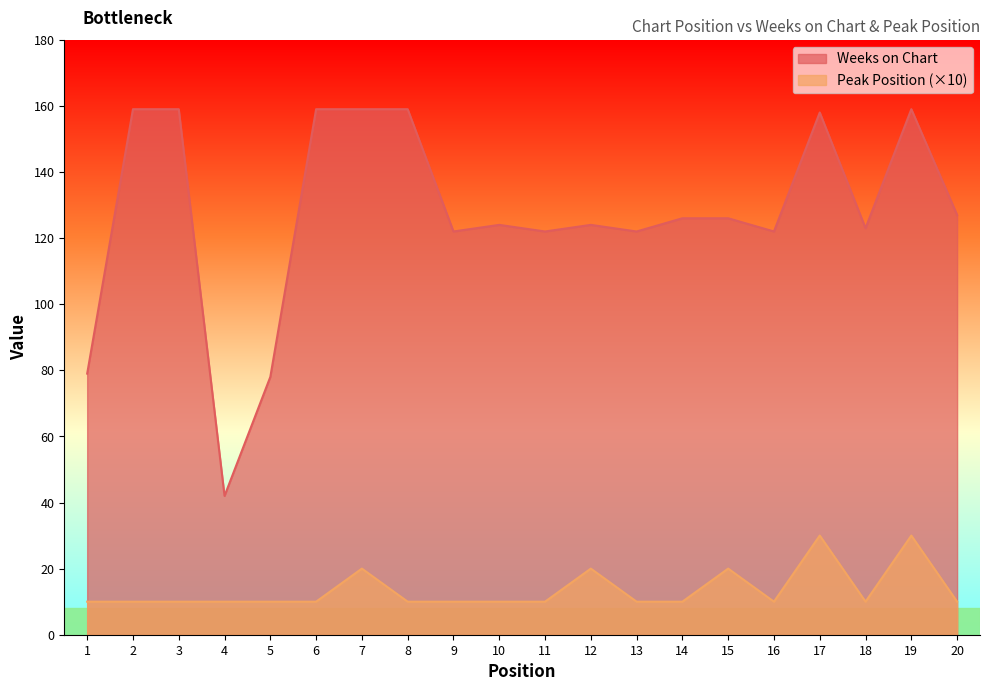

True or false: Weeks on Chart and Peak Position cross at least once.

False